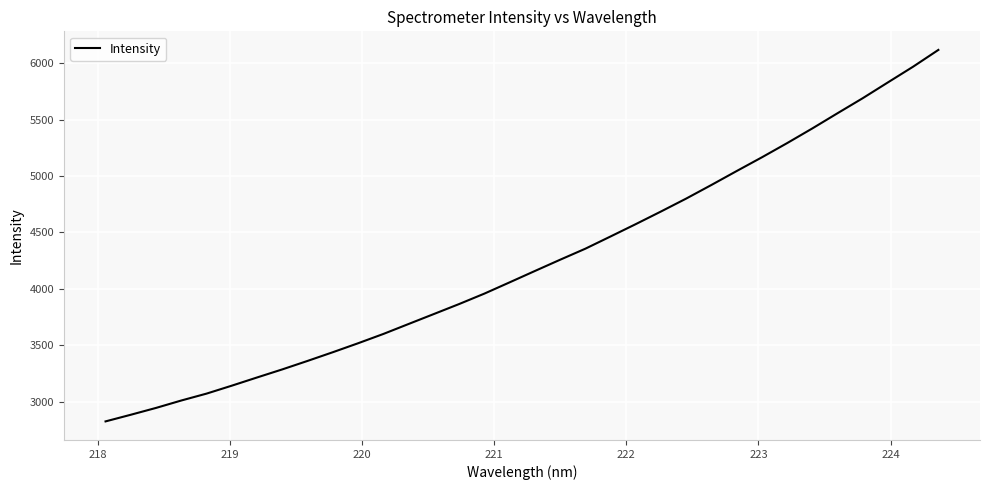

What is the sum of all values?

143955.9